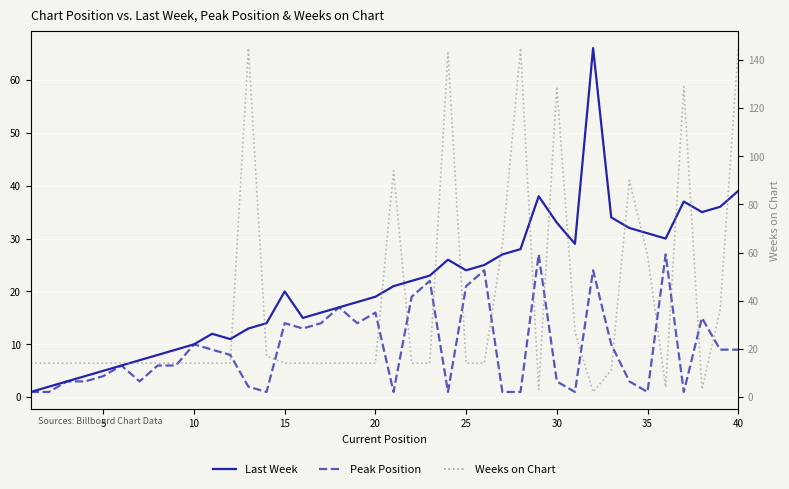

What is the maximum value shown in the chart?

145